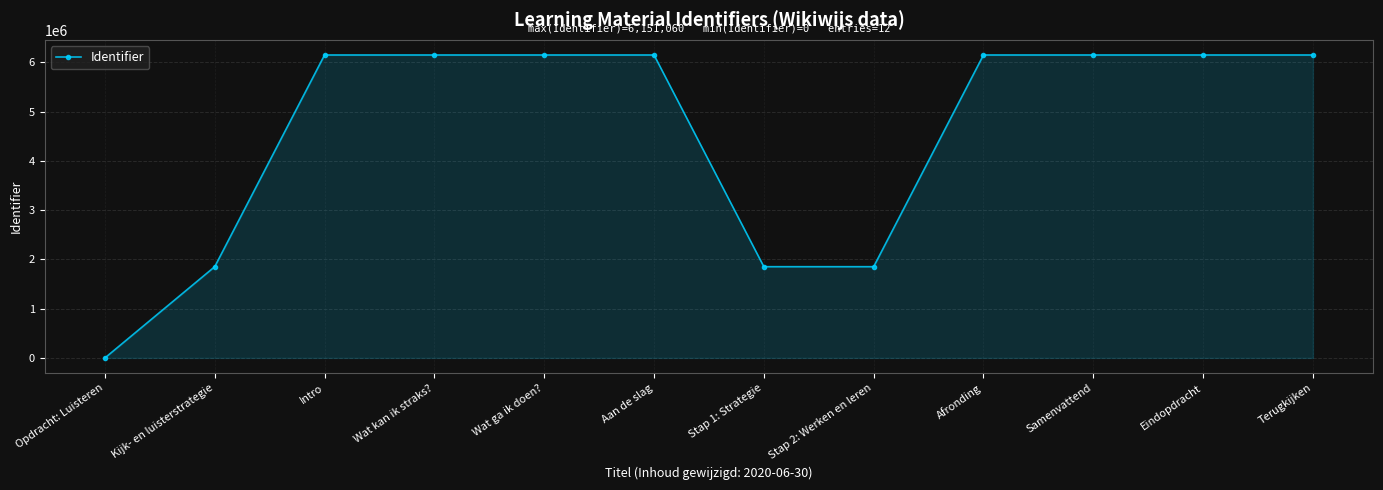

What is the value of the 8th point from the left?

1852593